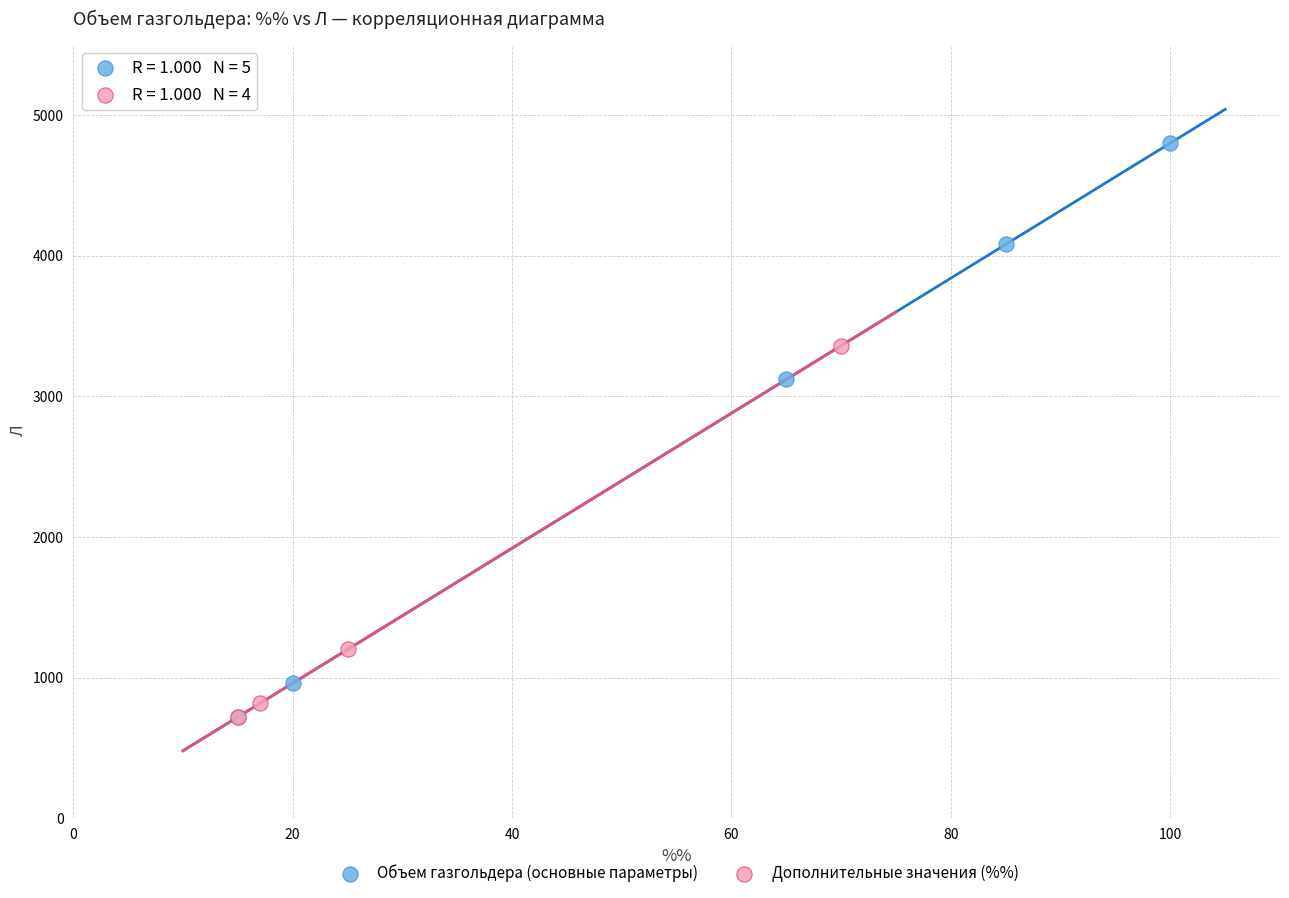

Which series contains the highest Y value?

Объем газгольдера (основные параметры)